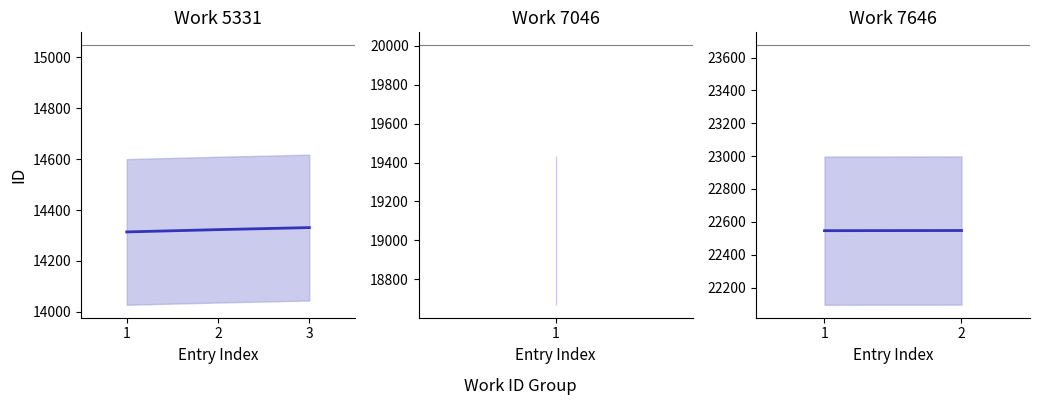

True or false: the data shows 22546 at 7646.

True